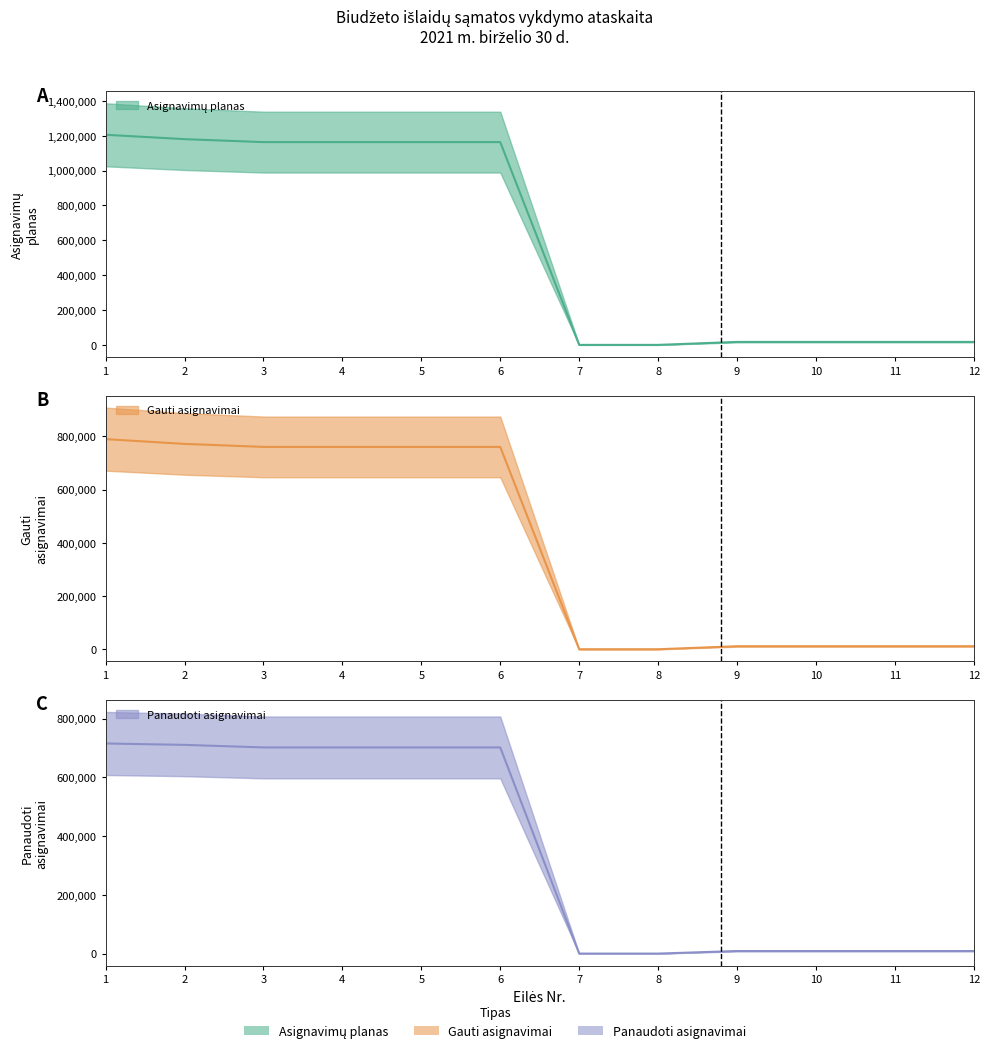

True or false: Panaudoti asignavimai and Gauti asignavimai cross at least once.

False